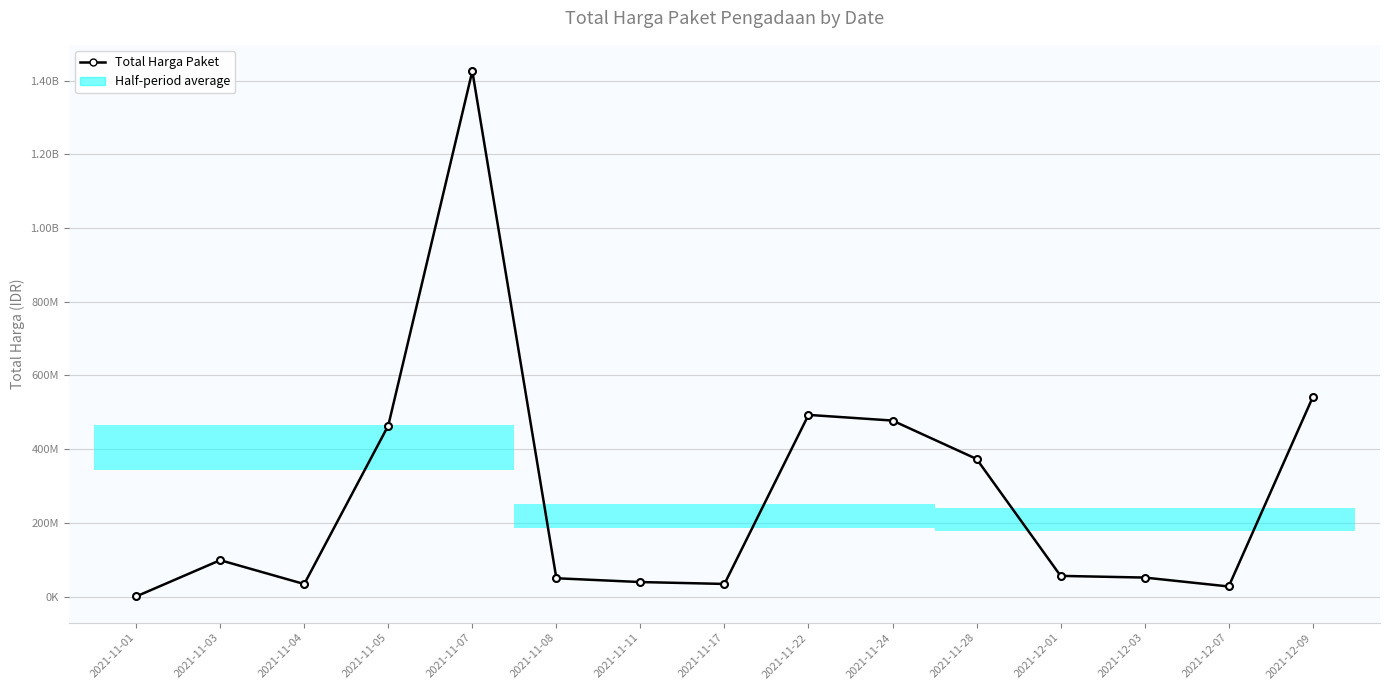

Rank the categories by value from highest to lowest.

2021-11-07, 2021-12-09, 2021-11-22, 2021-11-24, 2021-11-05, 2021-11-28, 2021-11-03, 2021-12-01, 2021-12-03, 2021-11-08, 2021-11-11, 2021-11-17, 2021-11-04, 2021-12-07, 2021-11-01